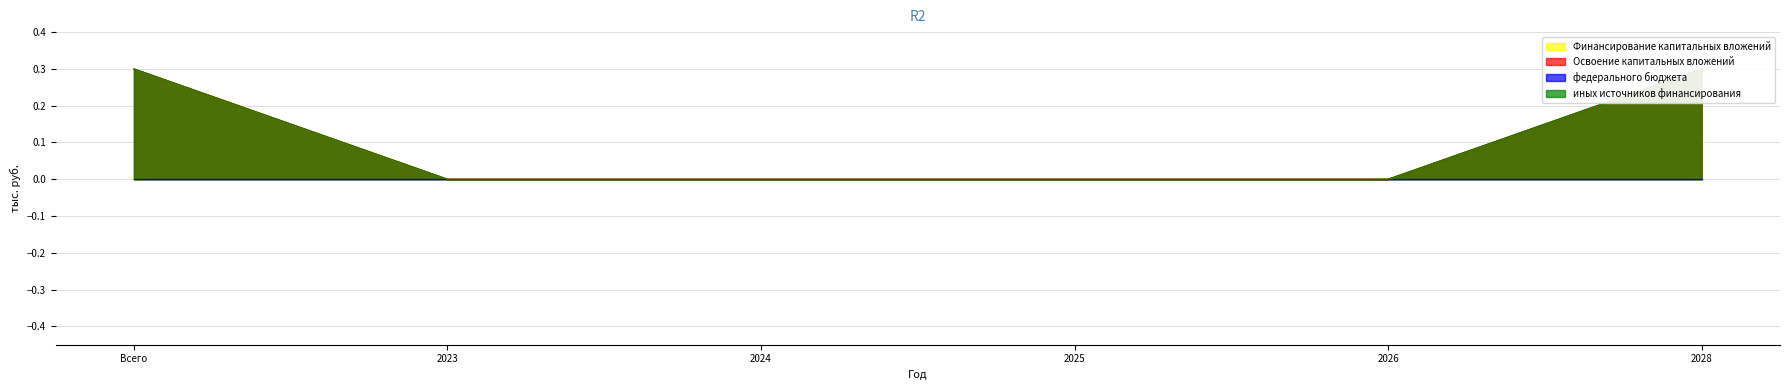

At how many categories does at least one series exceed 0?

2